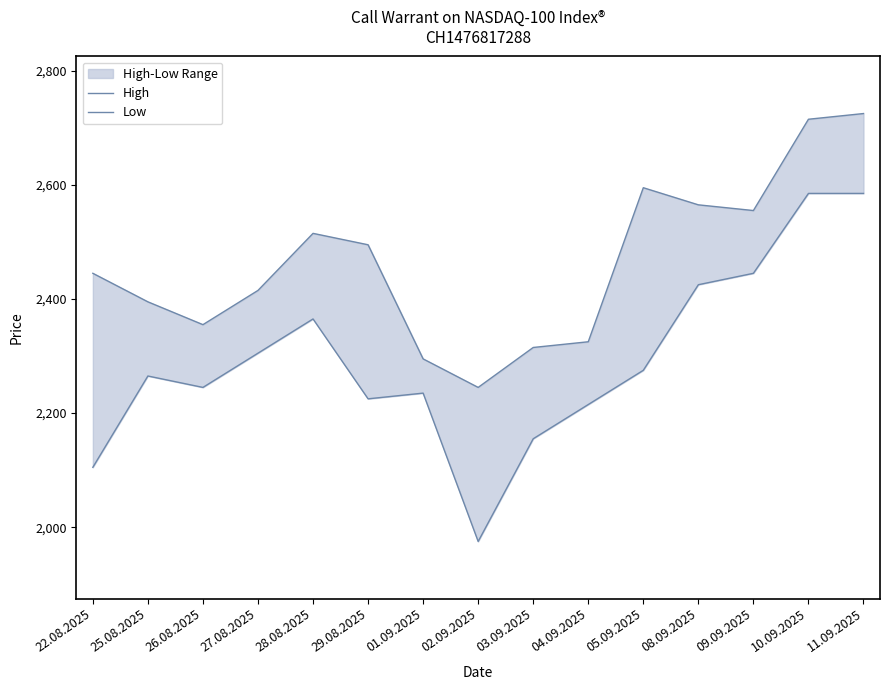

At which label does Low first exceed 2265?

27.08.2025